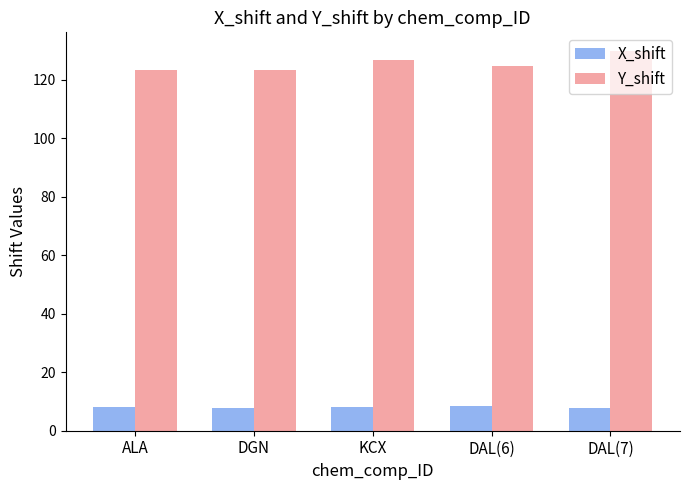

List the series in order of their overall mean, lowest first.

X_shift, Y_shift